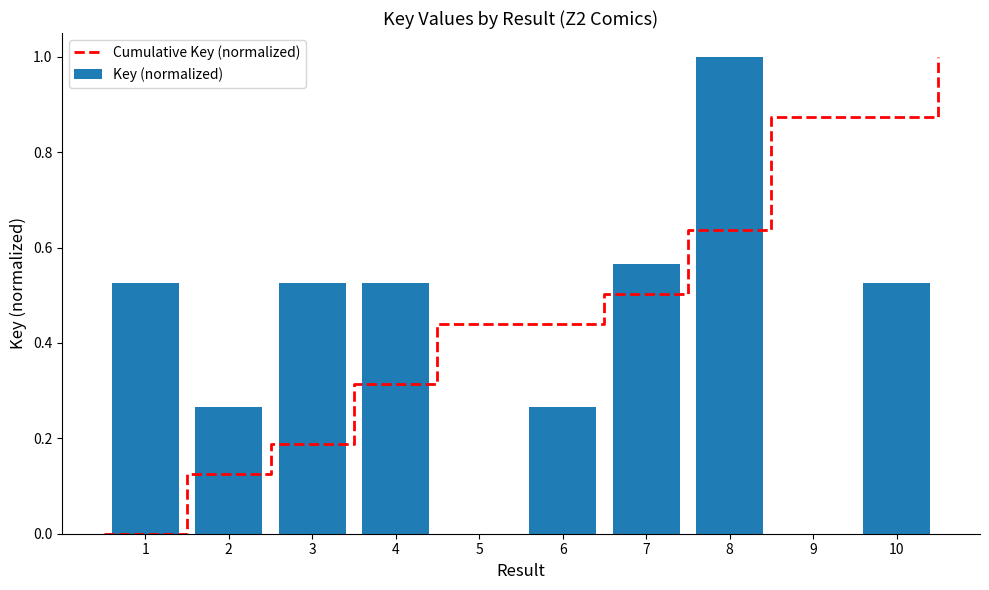

Reading left to right, what are all the values shown in this chart?

1=0.5	2=0.3	3=0.5	4=0.5	5=0.0	6=0.3	7=0.6	8=1.0	9=0.0	10=0.5